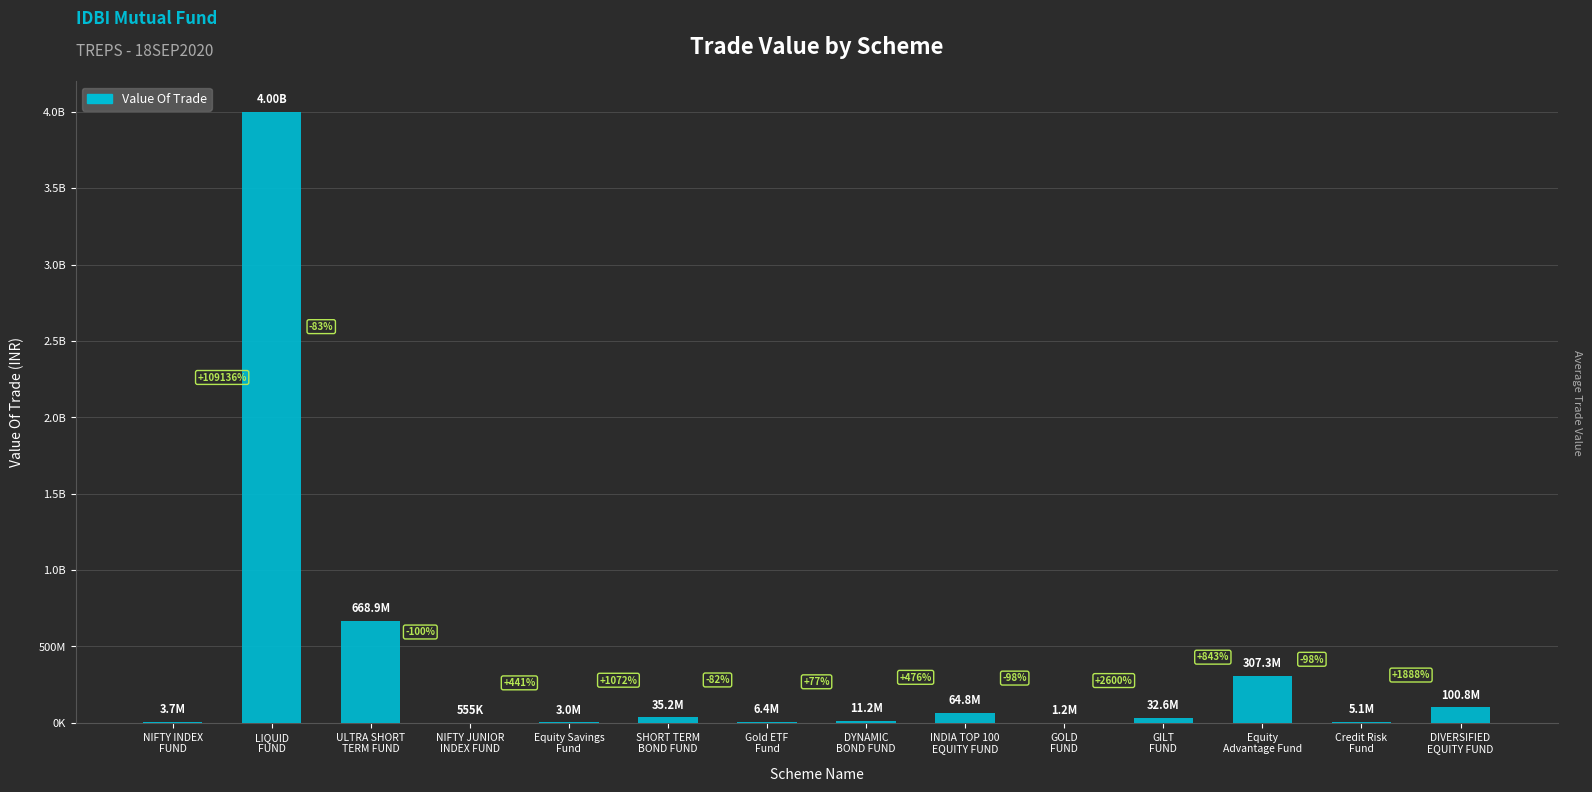

List the labels in order of value, smallest first.

NIFTY JUNIOR
INDEX FUND, GOLD
FUND, Equity Savings
Fund, NIFTY INDEX
FUND, Credit Risk
Fund, Gold ETF
Fund, DYNAMIC
BOND FUND, GILT
FUND, SHORT TERM
BOND FUND, INDIA TOP 100
EQUITY FUND, DIVERSIFIED
EQUITY FUND, Equity
Advantage Fund, ULTRA SHORT
TERM FUND, LIQUID
FUND